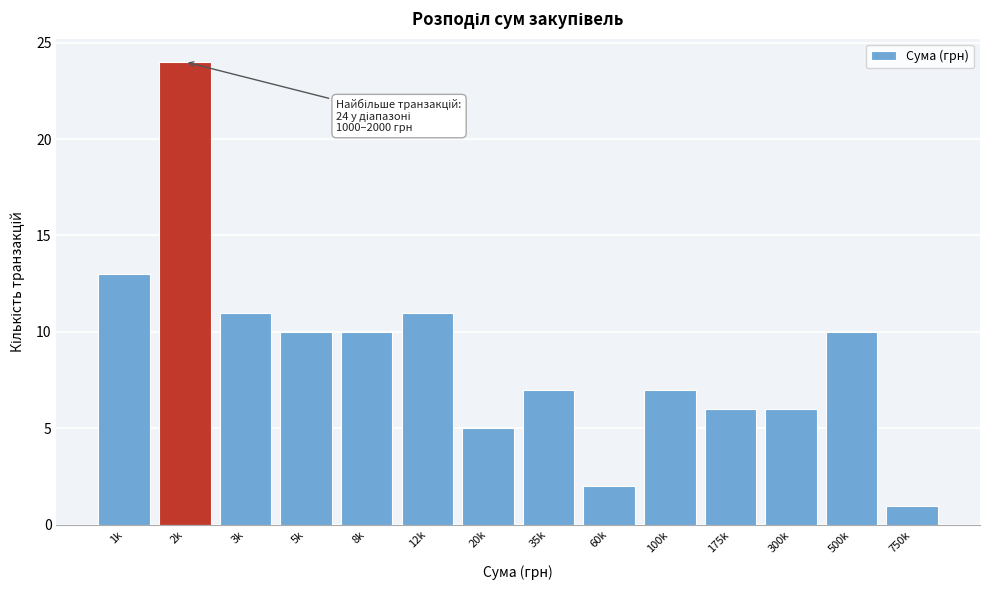

Reading left to right, extract all data points from this chart.

13	24	11	10	10	11	5	7	2	7	6	6	10	1